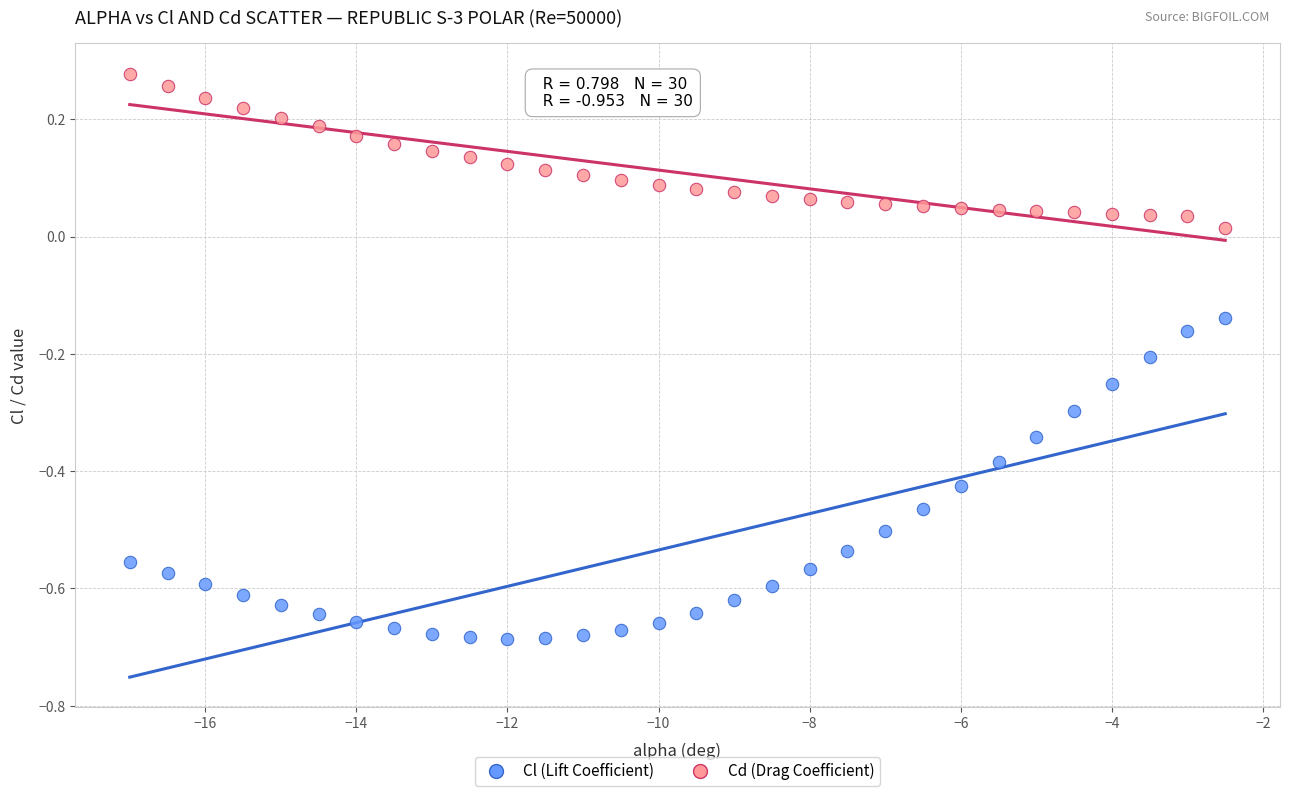

Which series reaches the maximum Y coordinate?

Cd (Drag Coefficient)